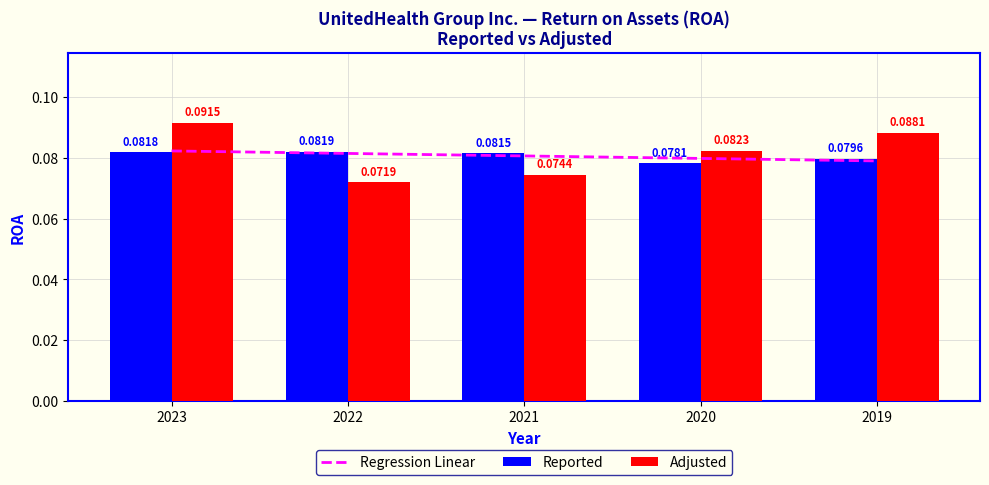

What value does the Reported series have at 2022?

0.1